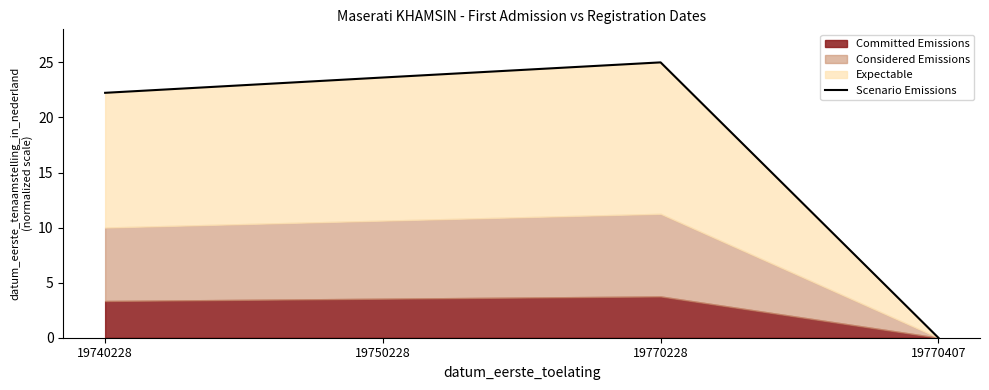

Reading right to left, extract all data points from this chart.

0.0	25.0	23.6	22.2